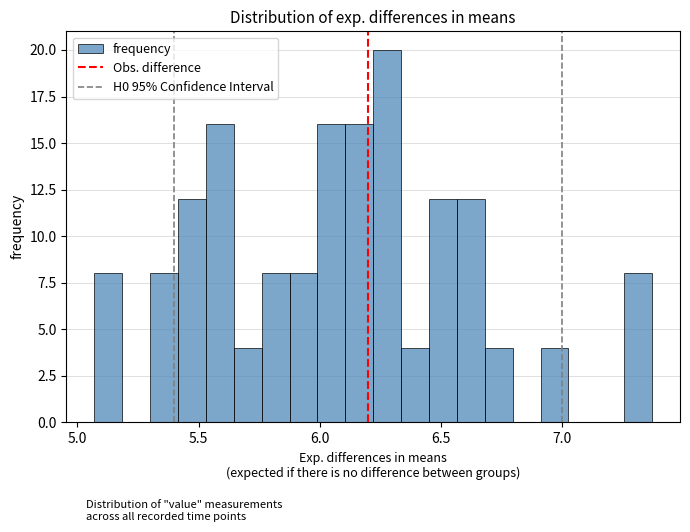

Read against the x-axis, roughly where is the centre of the tallest bar?

6.30